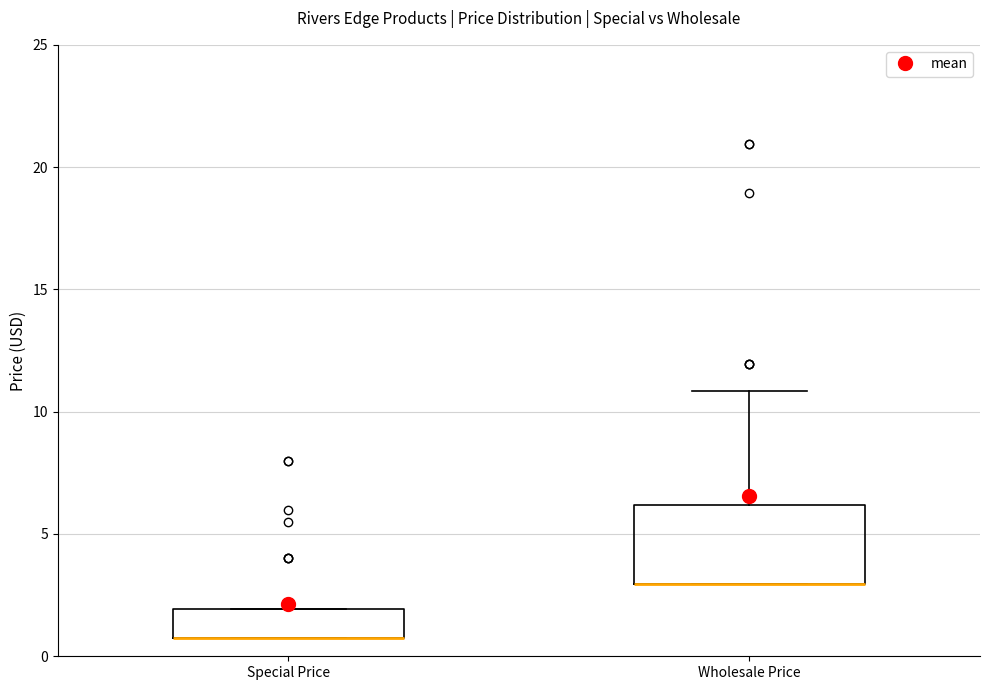

Where is the upper edge of the box for Special Price on the y-axis? The values are not printed on the chart, so give them approximately, as read against the axis.

2